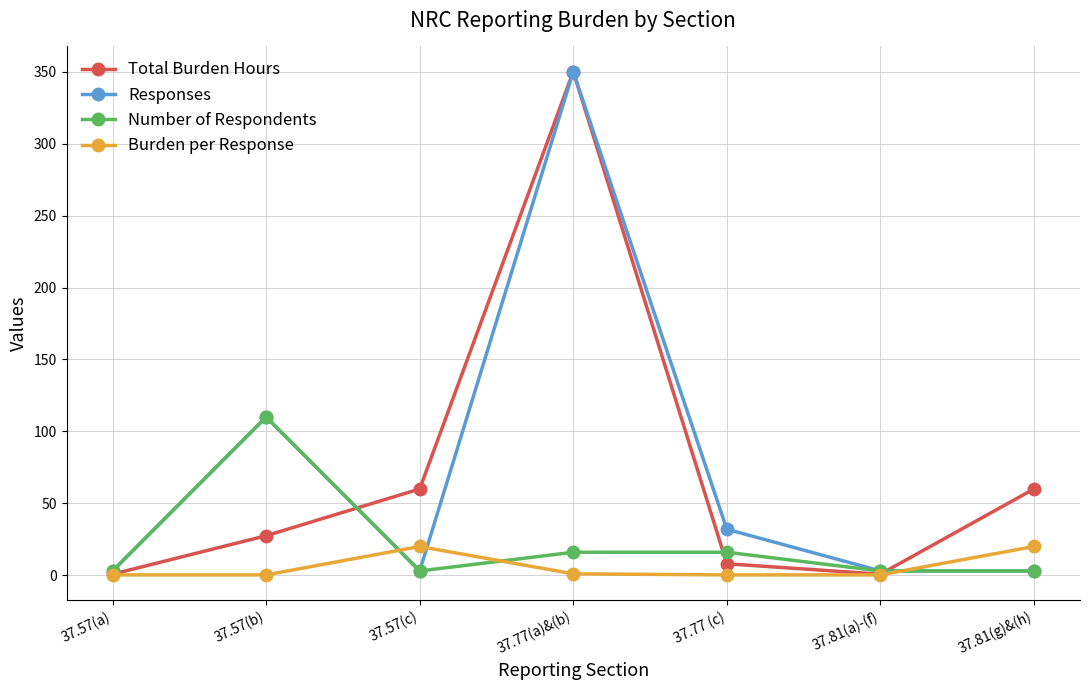

What is the maximum value shown in the chart?

350.1